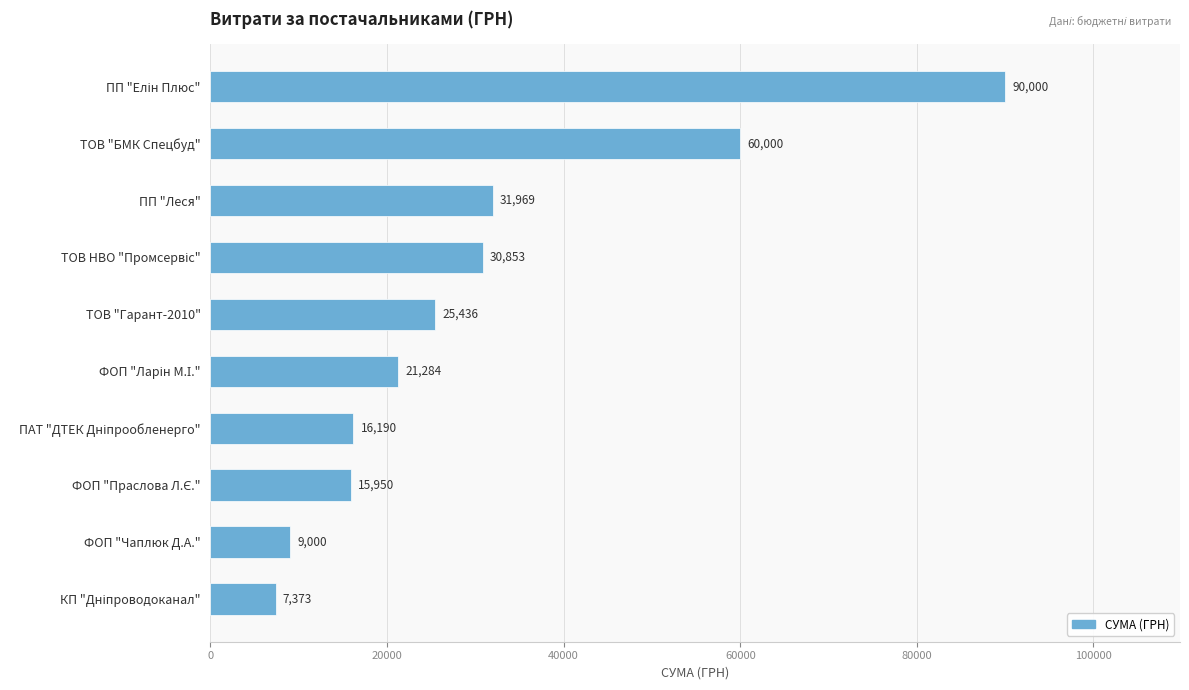

The value at ФОП "Чаплюк Д.А." is 12800.2. True or false?

False